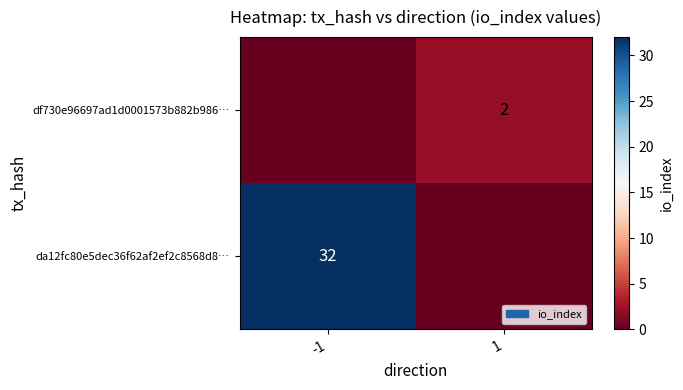

True or false: df730e96697ad1d0001573b882b986… has a value of 2 at 1.

True